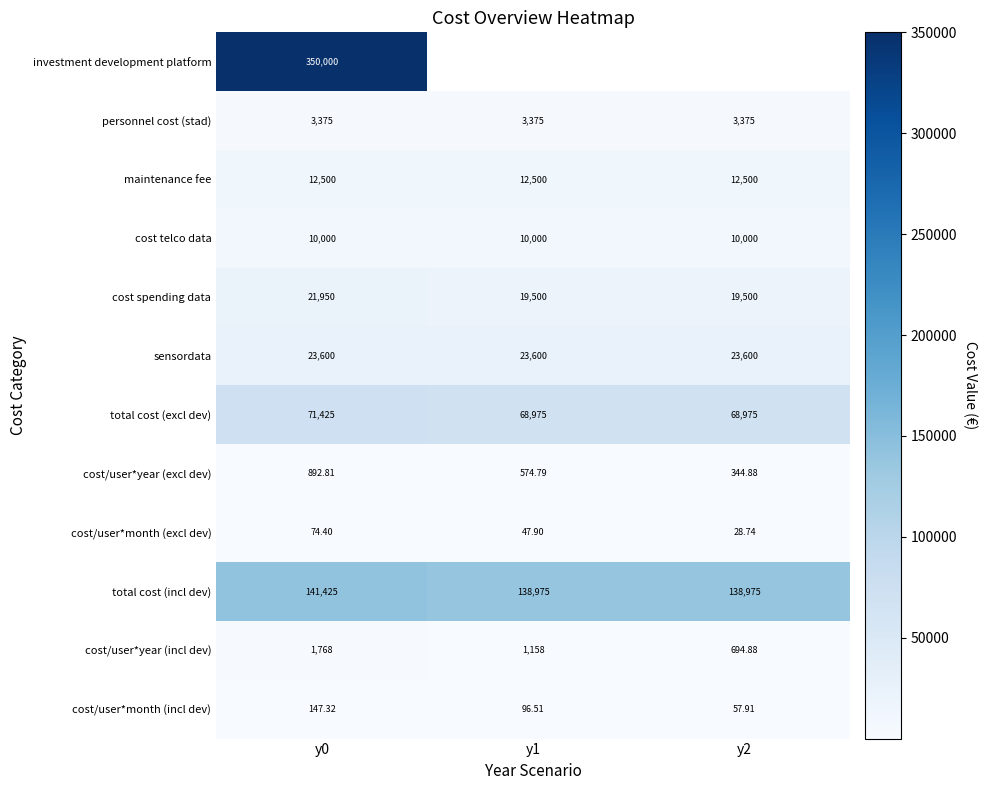

Is the value of maintenance fee at y0 greater than the value of cost/user*year (excl dev) at y1?

Yes